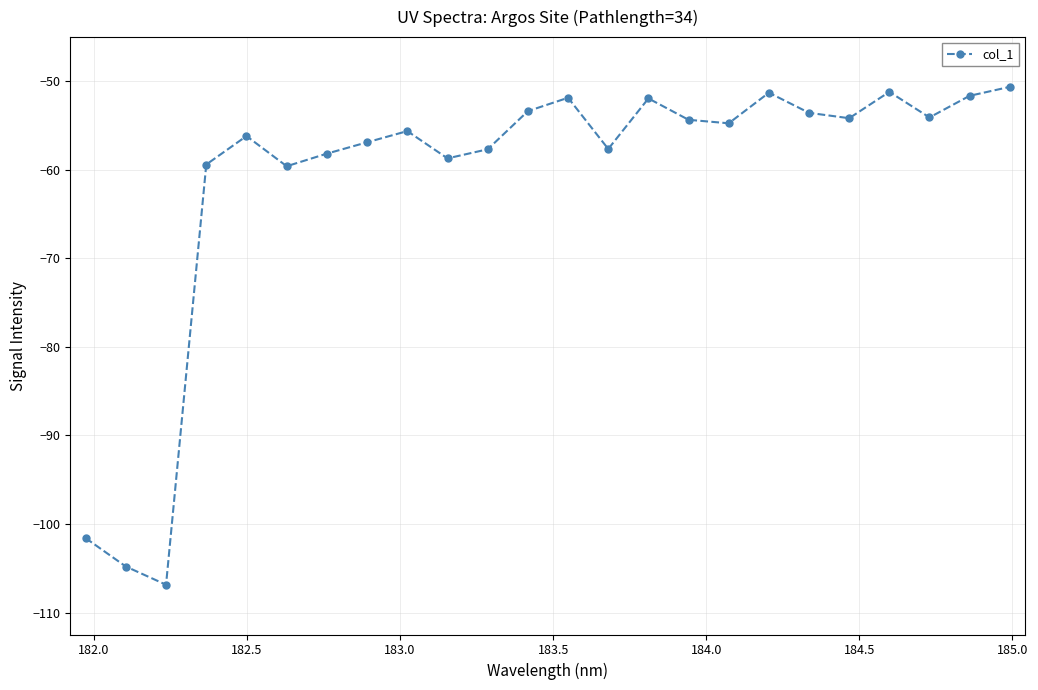

What is the value of the 21st point from the left?

-51.2